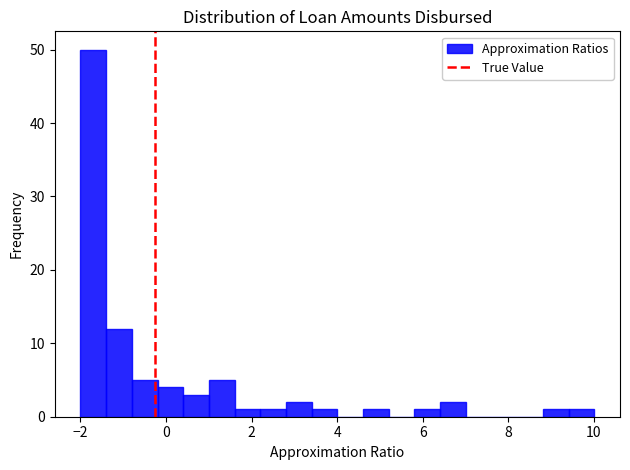

Around what value on the x-axis is the tallest bar? Give the approximate position of its centre, as read against the axis.

-1.6